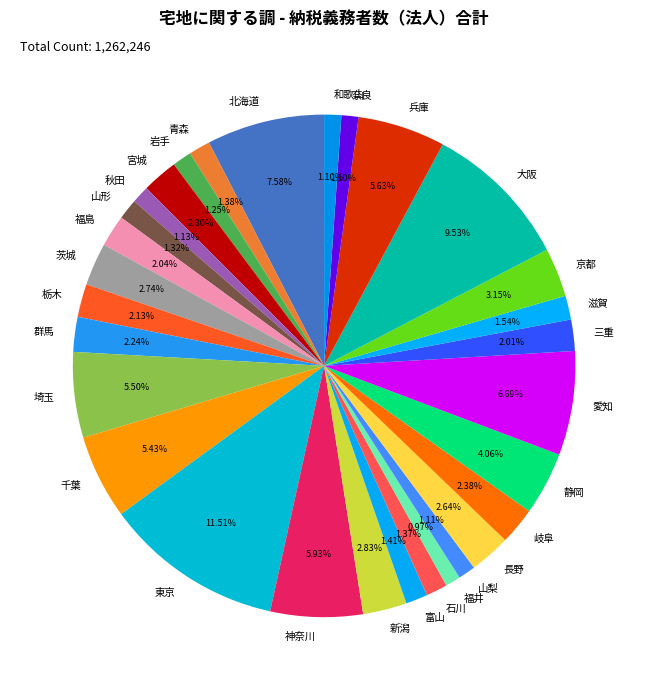

Does 山梨 account for over 50% of the chart?

No